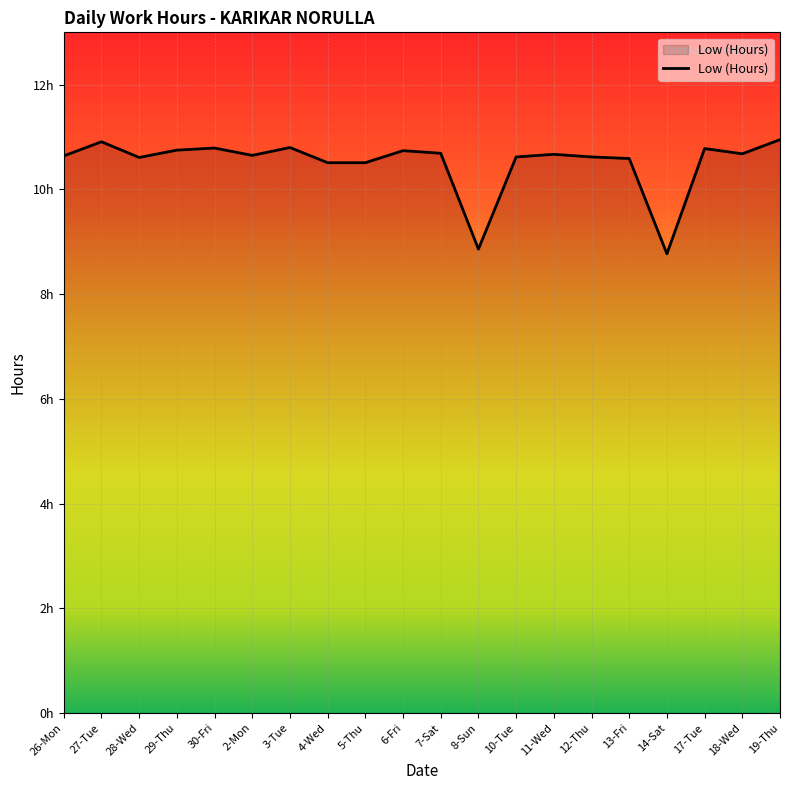

Which label corresponds to the largest value in the chart?

19-Thu